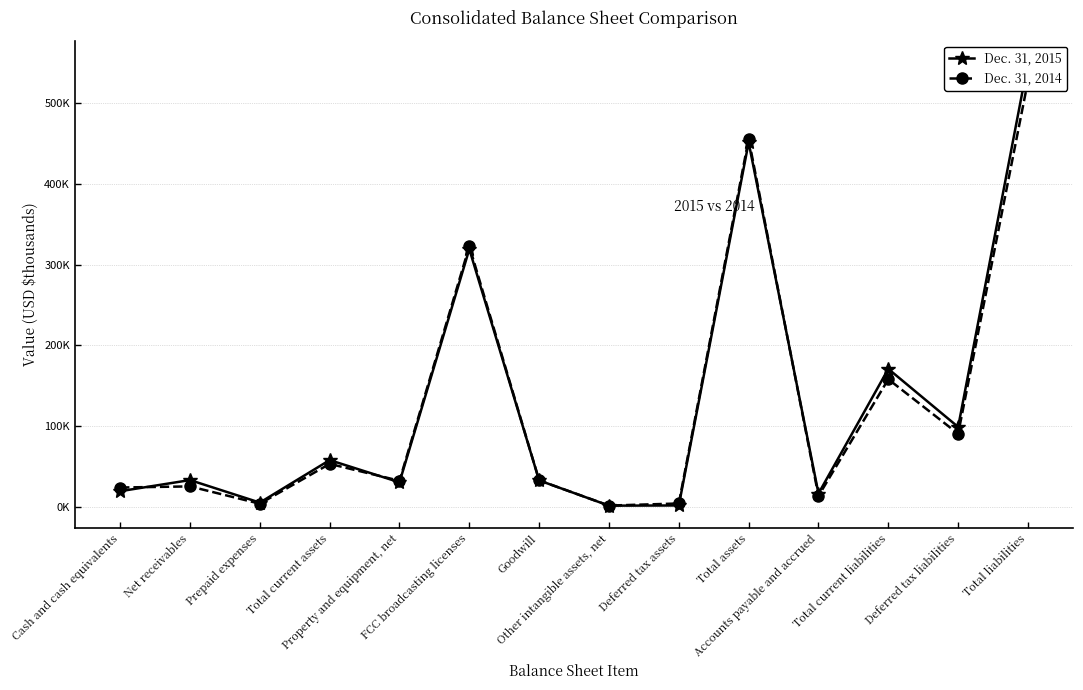

Where do Dec. 31, 2015 and Dec. 31, 2014 first cross each other?

Cash and cash equivalents and Net receivables